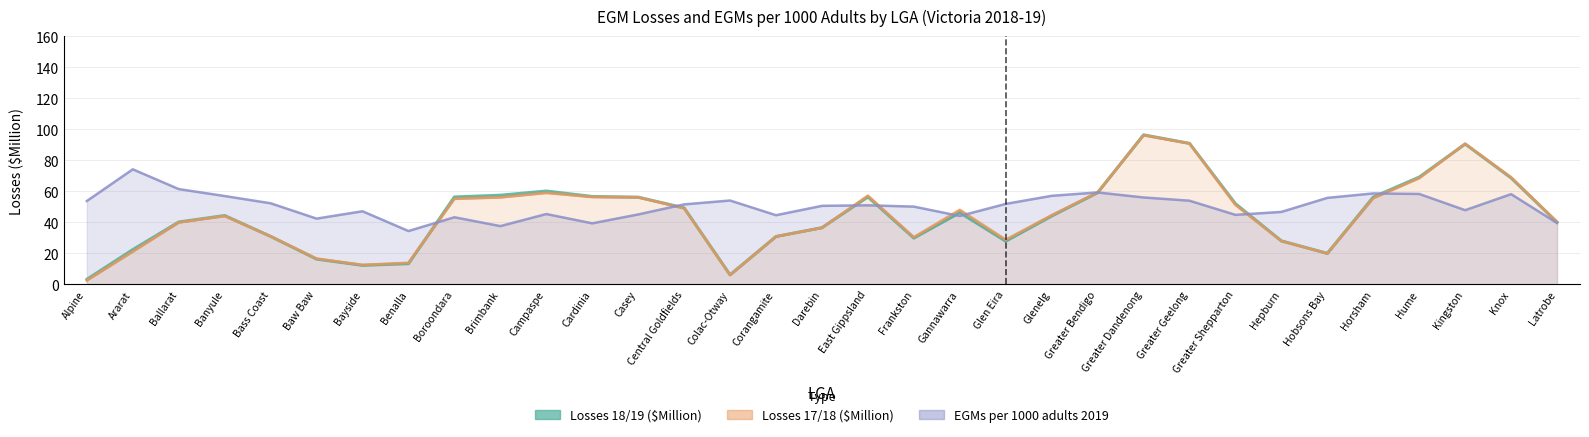

True or false: Losses 18/19 ($Million) and Losses 17/18 ($Million) intersect in this chart.

True